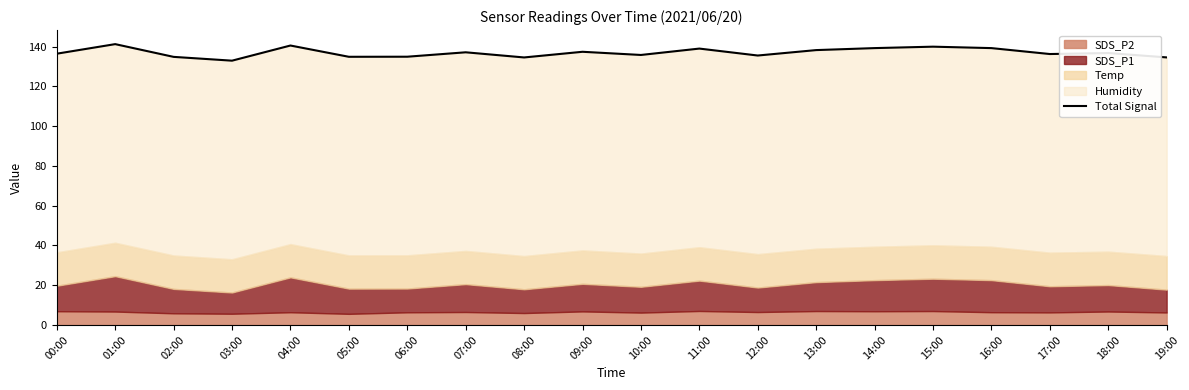

What is the sum of the values at 14:00 and 16:00?

278.6